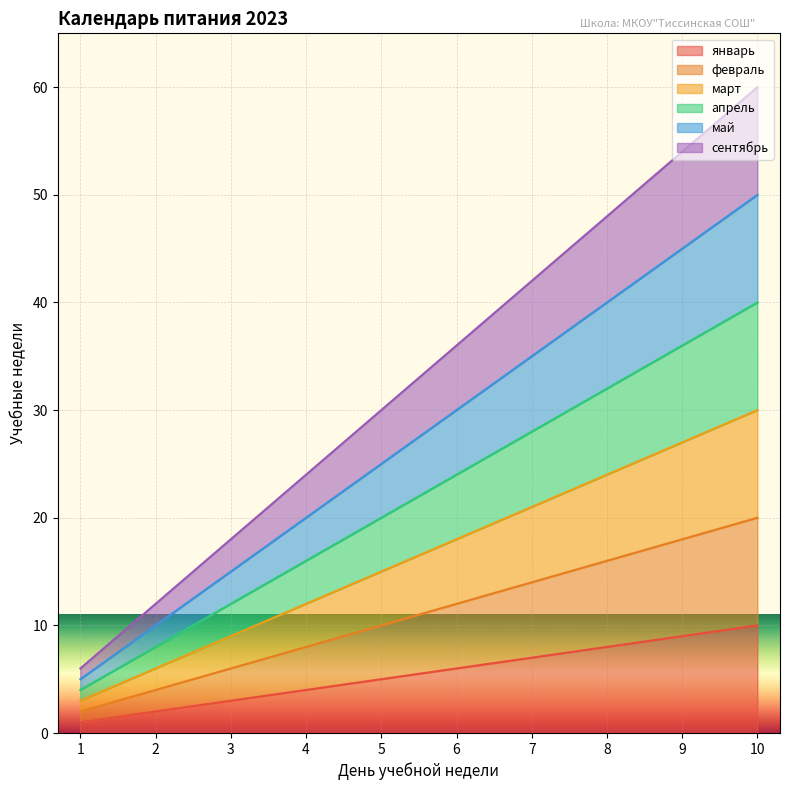

Which series has the largest total across all categories?

сентябрь